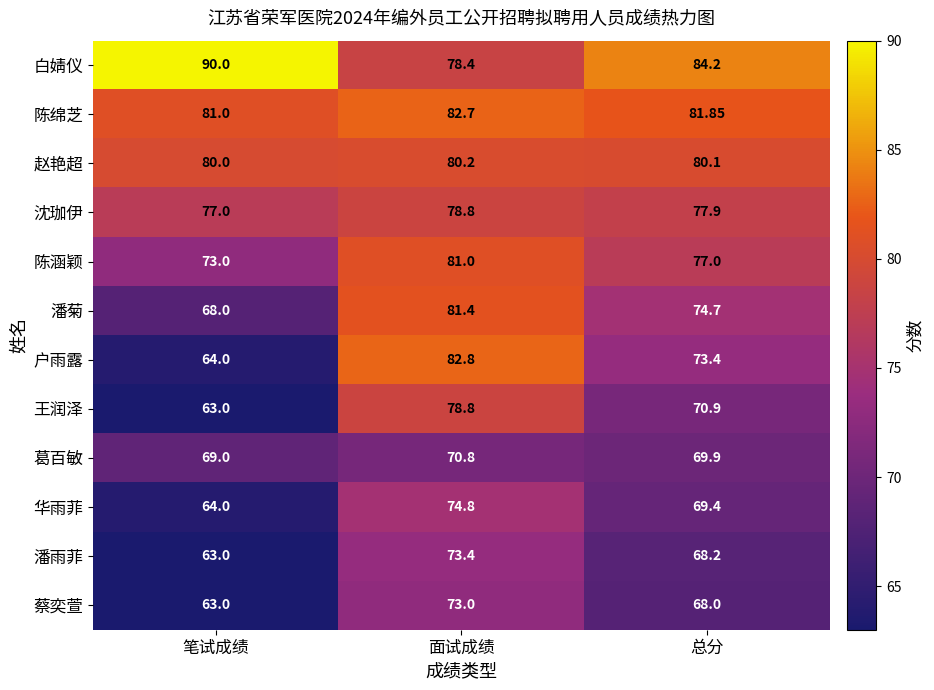

Rank the categories by 户雨露 value from lowest to highest.

笔试成绩, 总分, 面试成绩